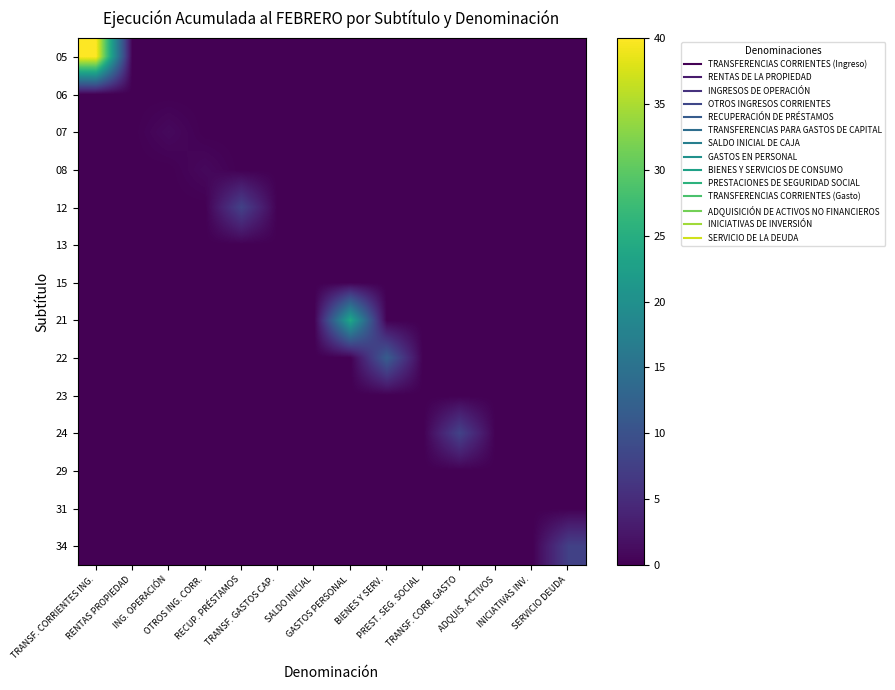

Count the number of data series in this chart.

14